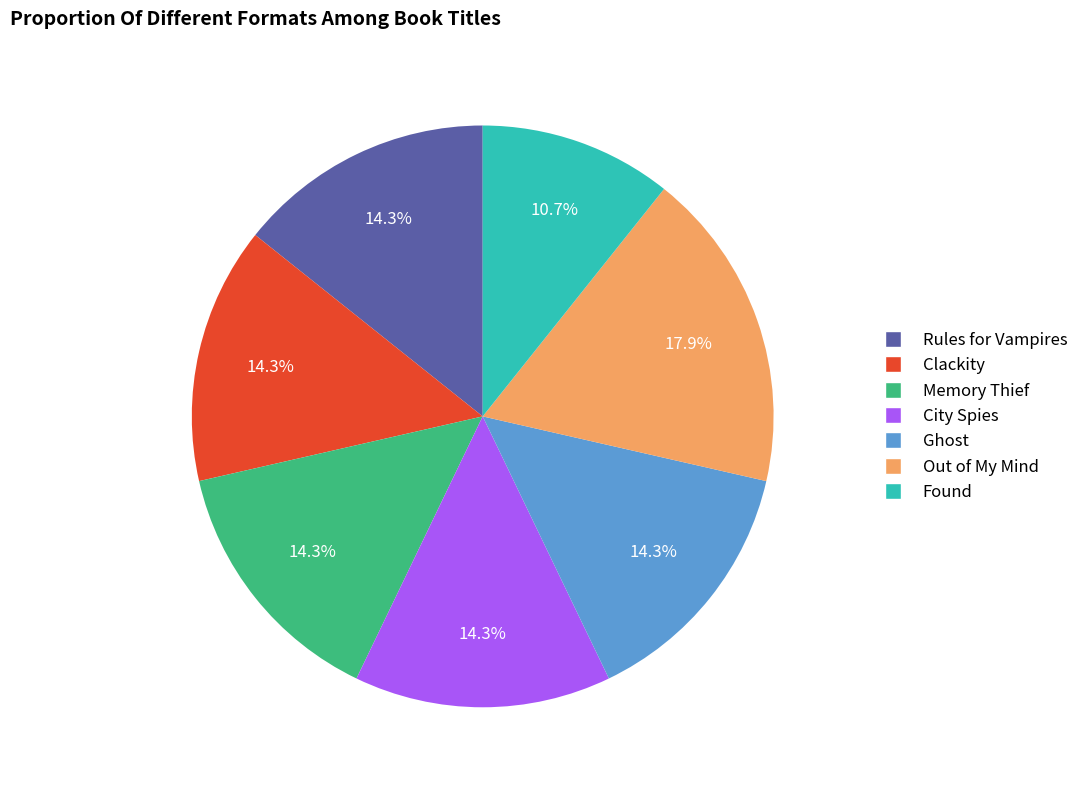

Do City Spies and Memory Thief together represent more than half of the pie?

No